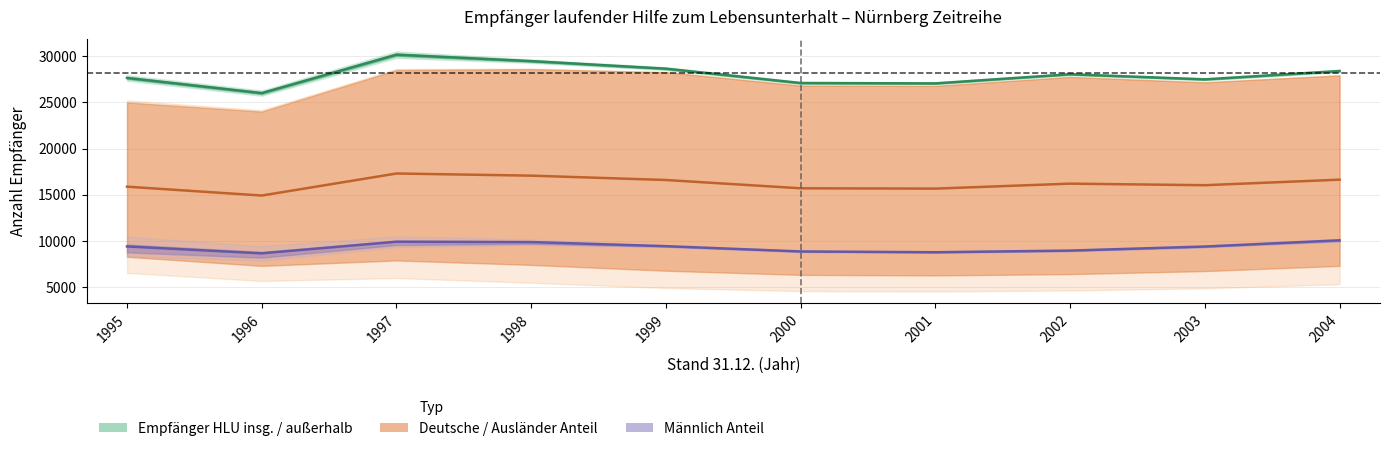

The value of davon: Deutsche at 1999 is 76. True or false?

False